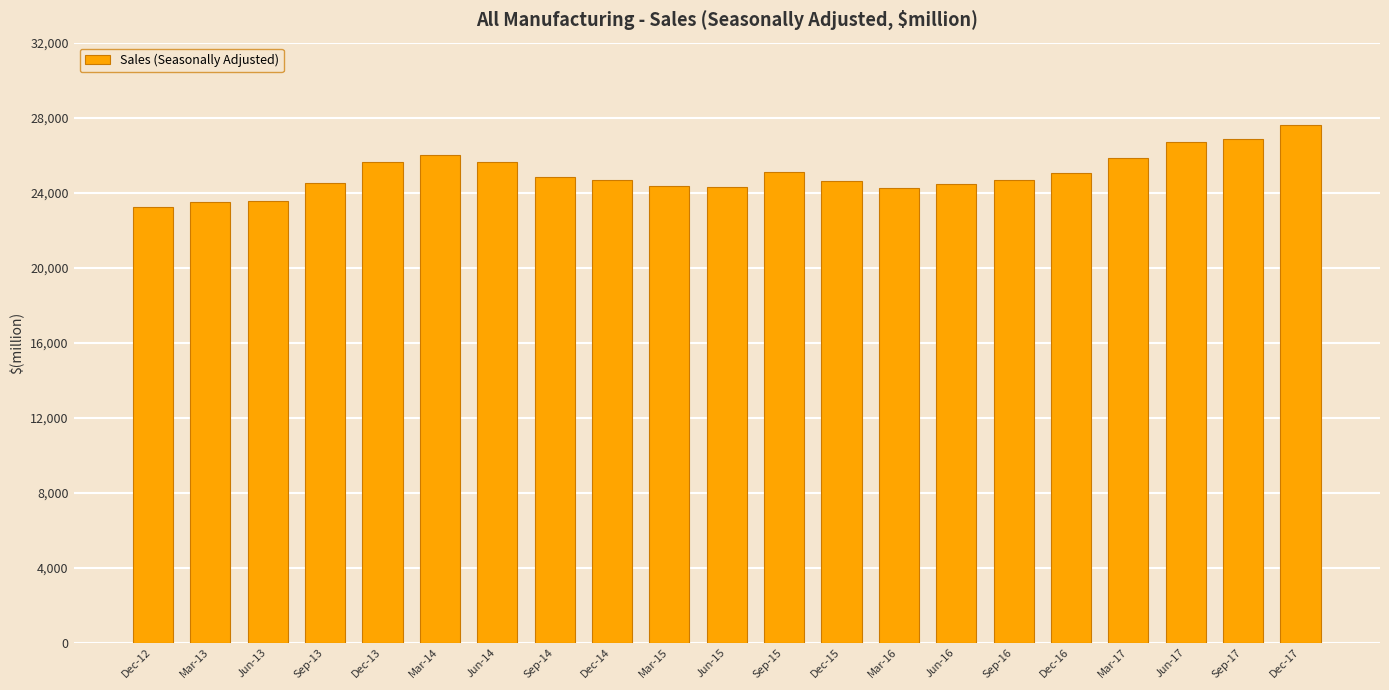

What is the change in value from Sep-16 to Dec-17?

+2894